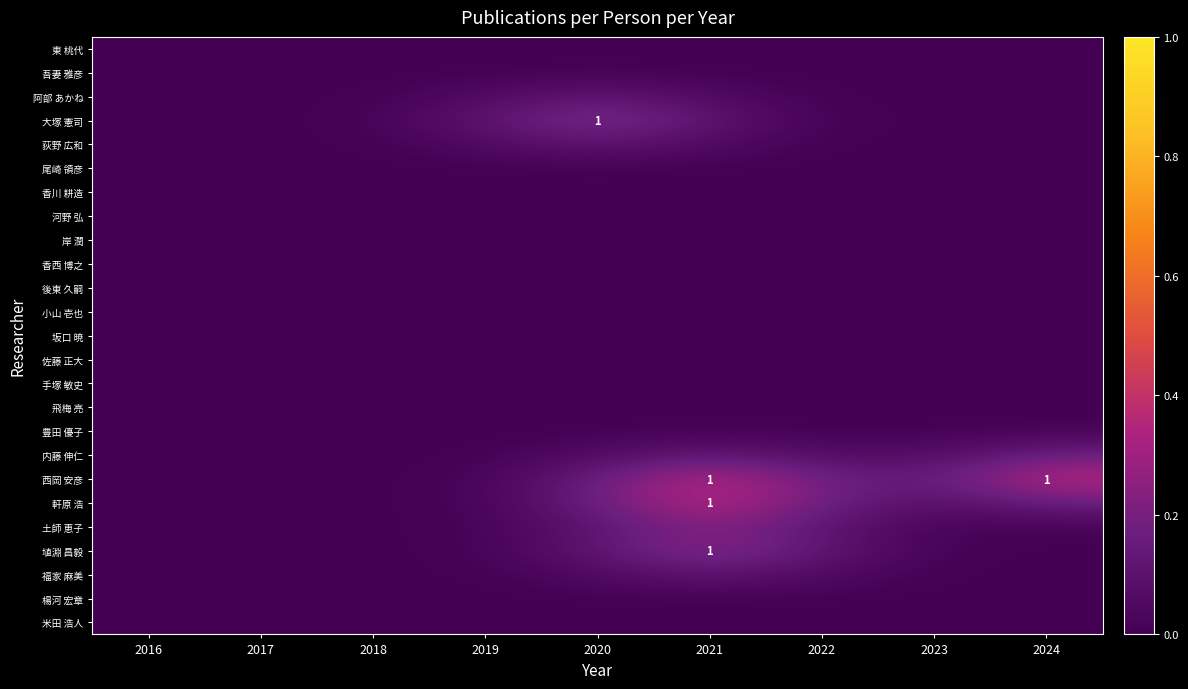

What is the difference between the highest and lowest values at 2022?

0.2